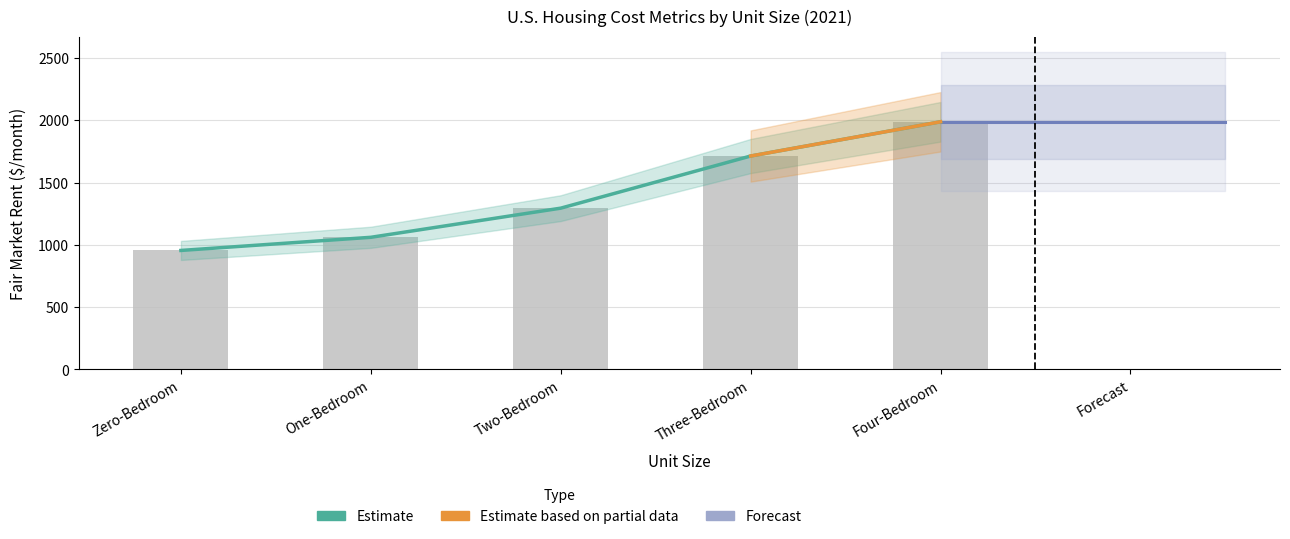

Where does the 2021 Fair Market Rent (FMR) series first go above 1294?

Two-Bedroom